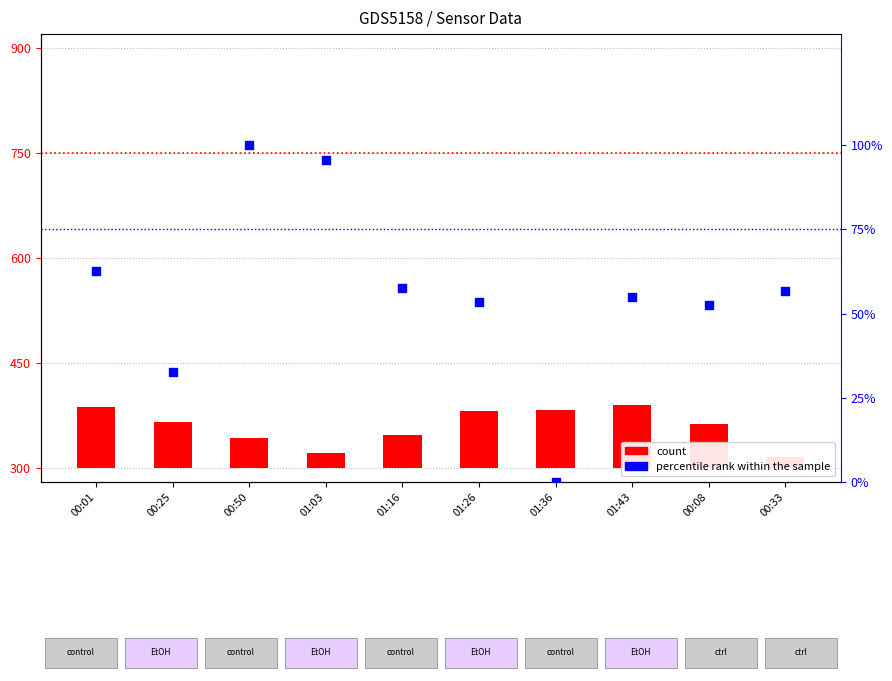

Which series contains the highest Y value?

percentile rank within the sample